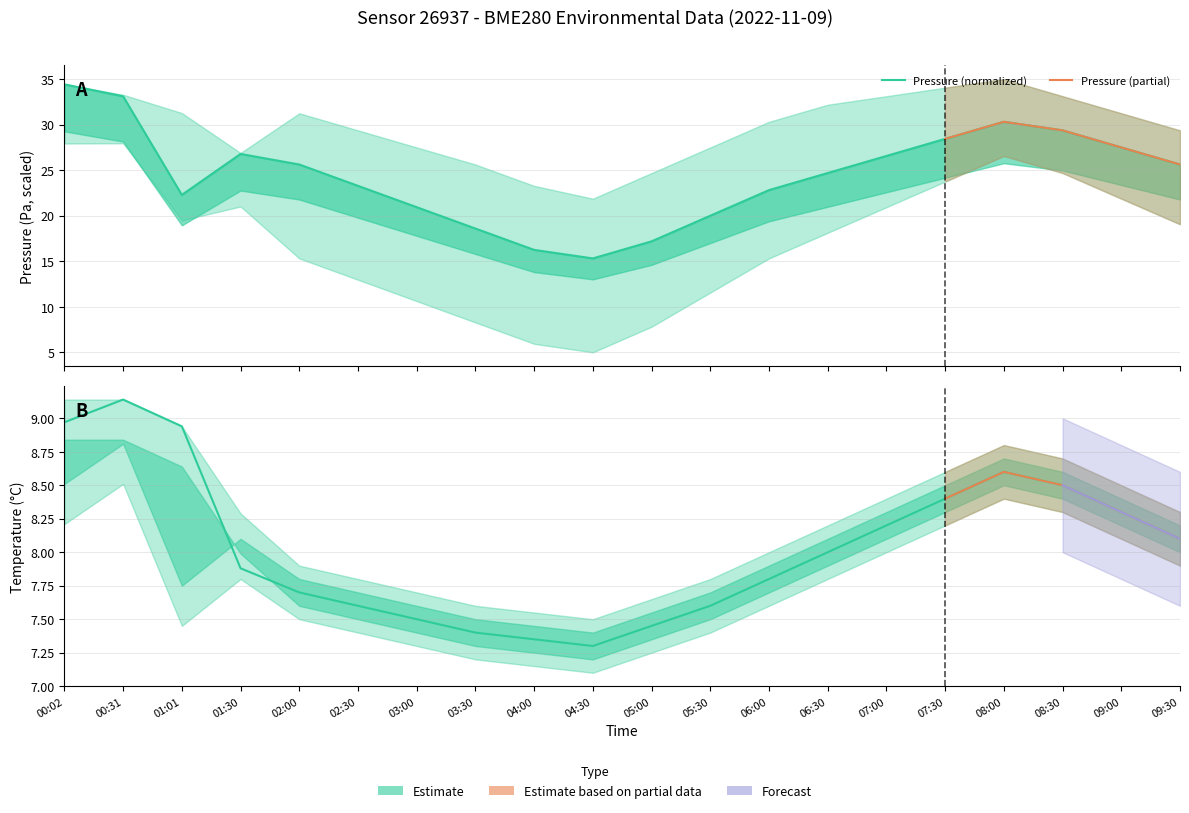

How many interior local valleys does the temperature series have?

1